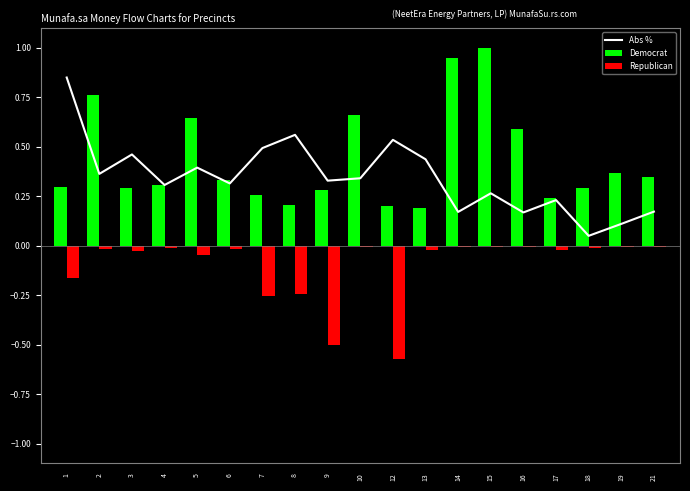

Is the value of Abs % at 18 greater than the value of Democrat at 8?

No